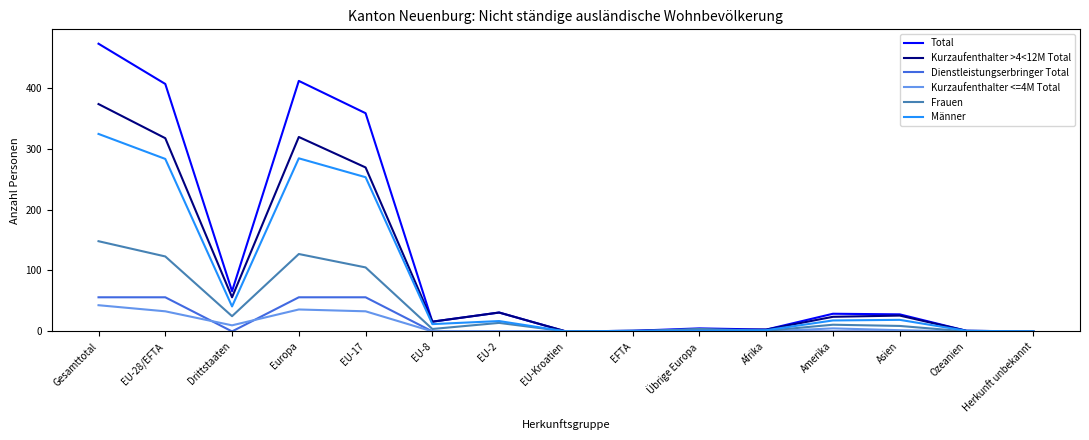

True or false: Total has a value of 37 at Drittstaaten.

False